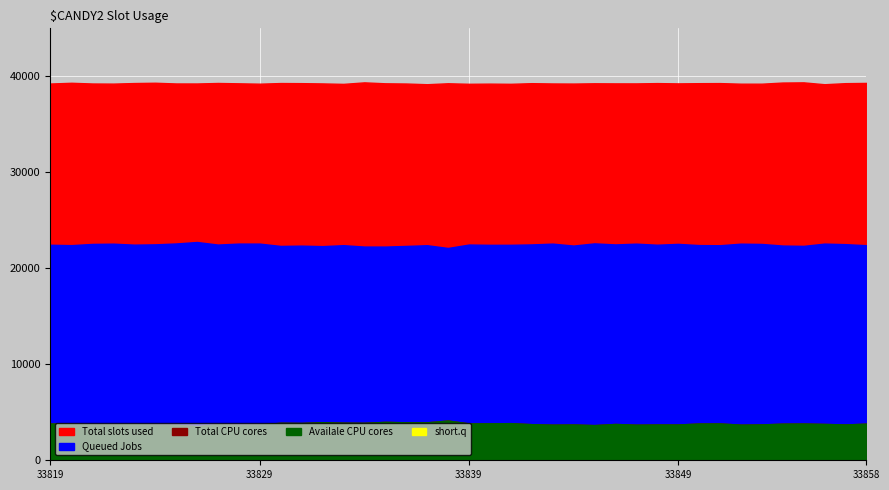

At which category is the sum across all series the highest?

33838